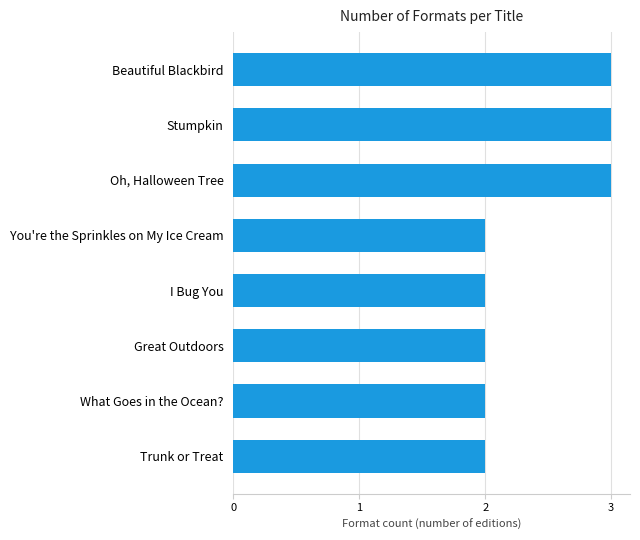

Reading top to bottom, list all the values displayed in this chart.

3	3	3	2	2	2	2	2